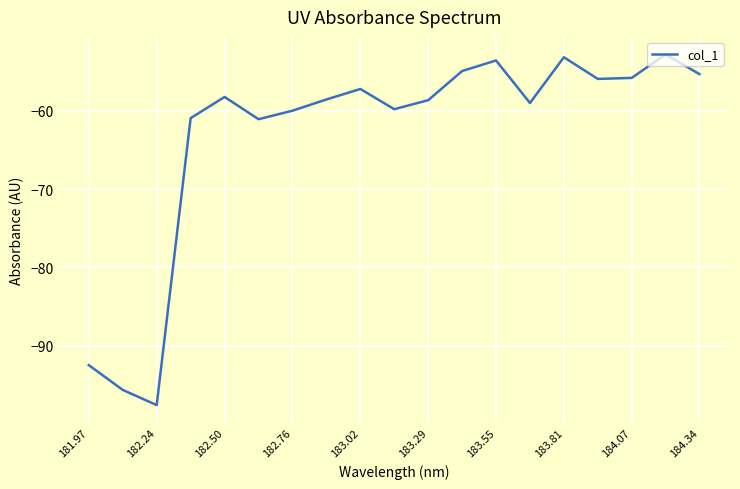

What is the greatest value displayed?

-52.8